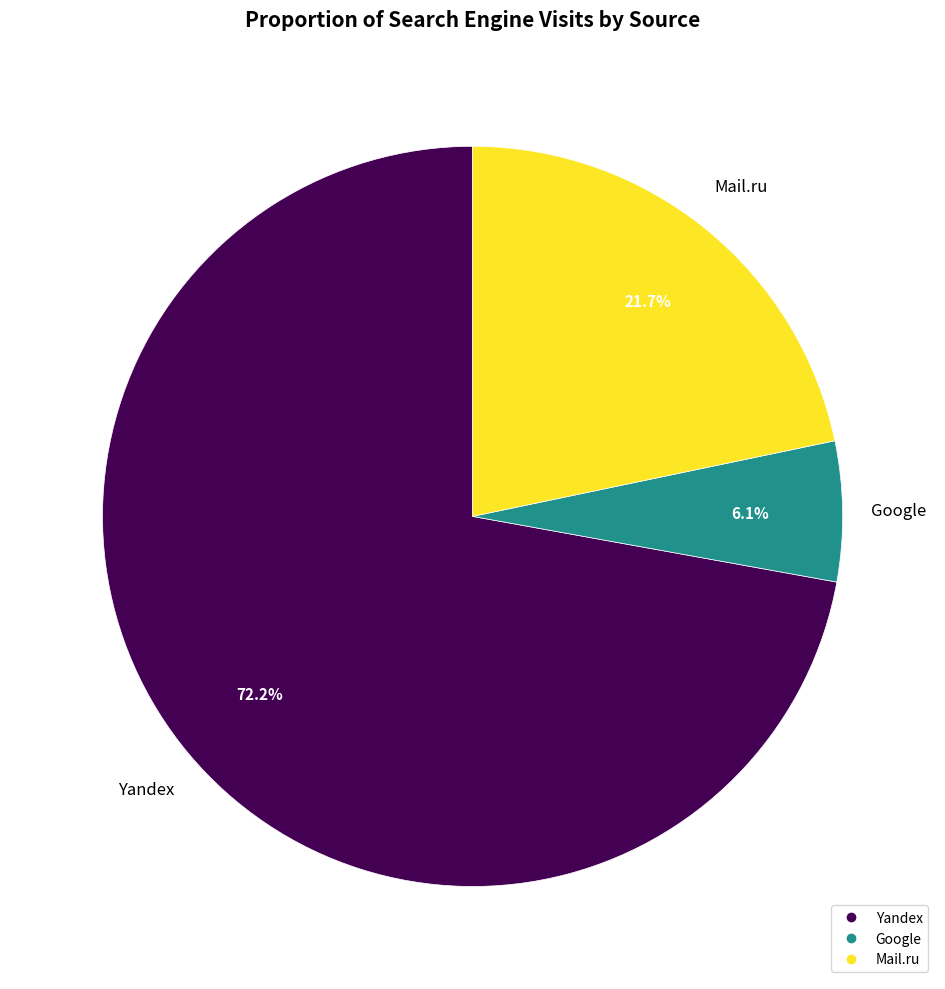

Is there any slice that represents more than half of the pie?

Yes